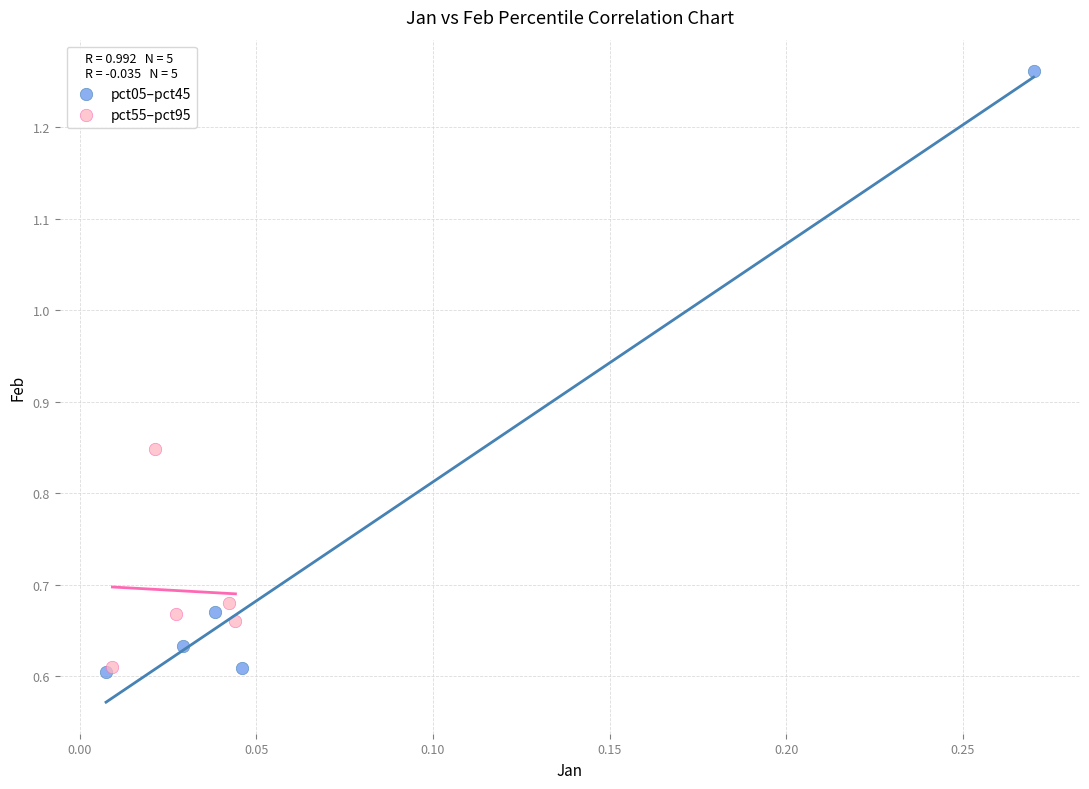

Which series has the largest Y range (max minus min)?

pct05–pct45